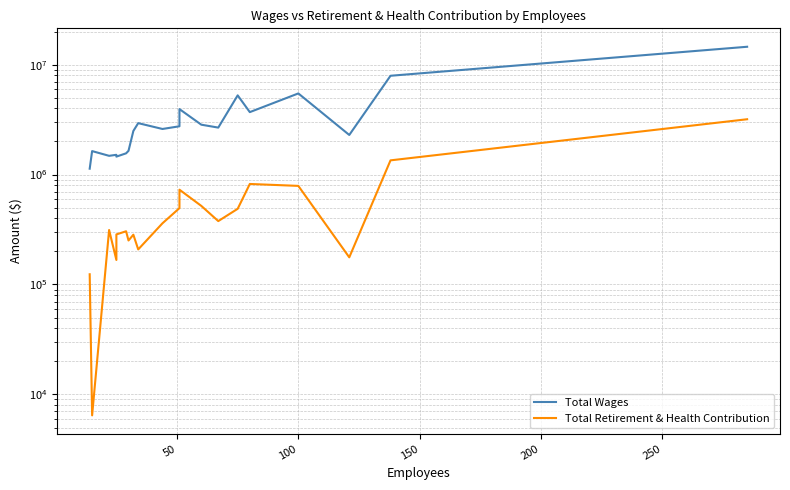

How many lines are shown in the chart?

2